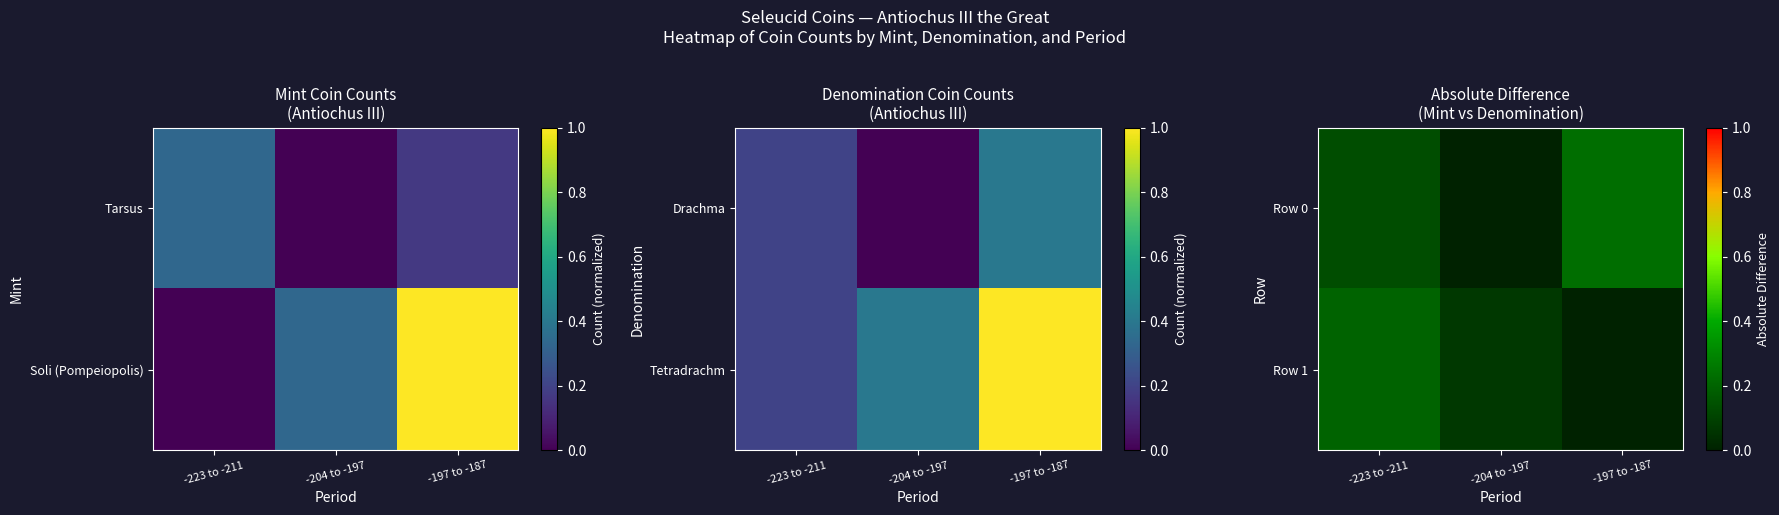

Is it true that Row 0 equals 0.1 at -223 to -211?

True